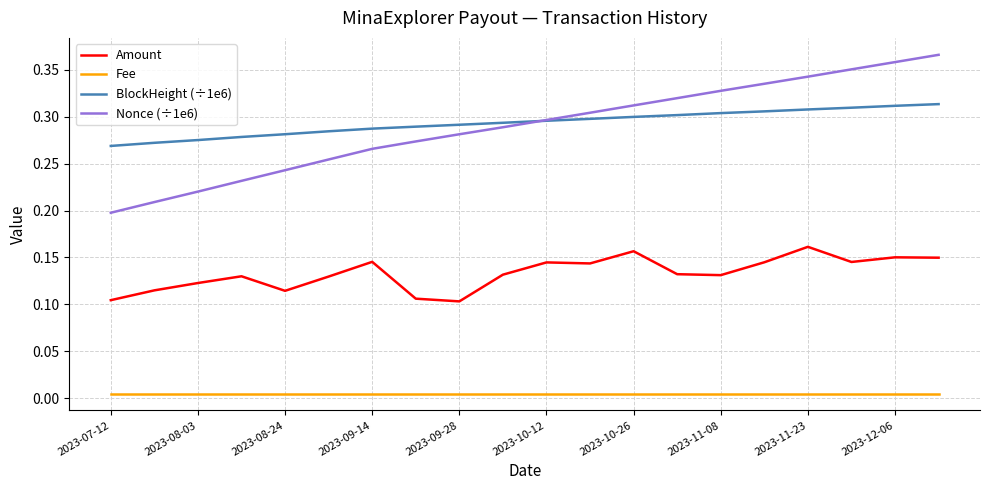

Which series has the widest spread of values?

Nonce (÷1e6)